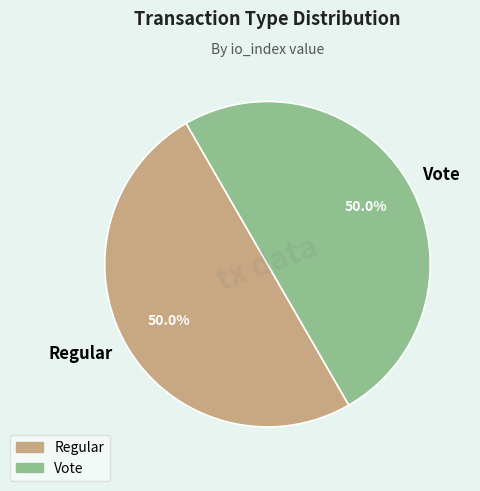

Approximately how many times larger is the value at Regular compared to Vote?

1.0